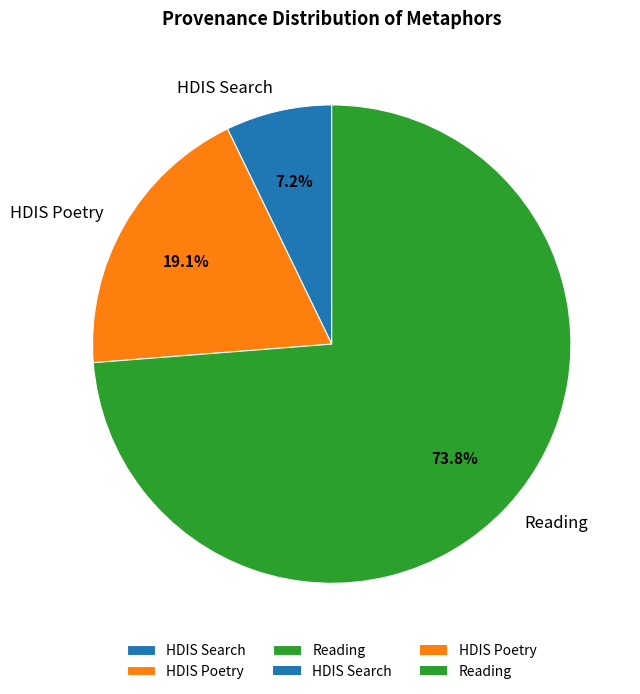

How many slices are in this pie chart?

3